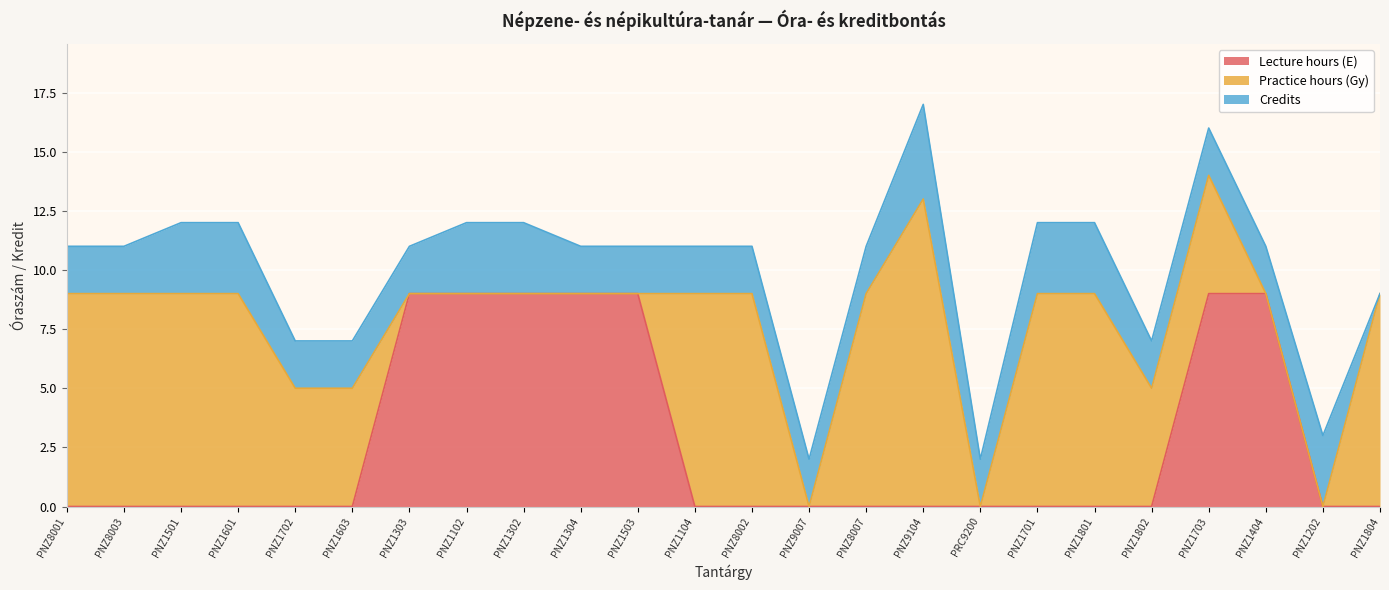

Reading right to left, extract all data points from this chart.

Lecture hours (E): PNZ1804=0	PNZ1202=0	PNZ1404=9	PNZ1703=9	PNZ1802=0	PNZ1801=0	PNZ1701=0	PRC9200=0	PNZ9104=0	PNZ8007=0	PNZ9007=0	PNZ8002=0	PNZ1104=0	PNZ1503=9	PNZ1304=9	PNZ1302=9	PNZ1102=9	PNZ1303=9	PNZ1603=0	PNZ1702=0	PNZ1601=0	PNZ1501=0	PNZ8003=0	PNZ8001=0
Practice hours (Gy): PNZ1804=9	PNZ1202=0	PNZ1404=0	PNZ1703=5	PNZ1802=5	PNZ1801=9	PNZ1701=9	PRC9200=0	PNZ9104=13	PNZ8007=9	PNZ9007=0	PNZ8002=9	PNZ1104=9	PNZ1503=0	PNZ1304=0	PNZ1302=0	PNZ1102=0	PNZ1303=0	PNZ1603=5	PNZ1702=5	PNZ1601=9	PNZ1501=9	PNZ8003=9	PNZ8001=9
Credits: PNZ1804=0	PNZ1202=3	PNZ1404=2	PNZ1703=2	PNZ1802=2	PNZ1801=3	PNZ1701=3	PRC9200=2	PNZ9104=4	PNZ8007=2	PNZ9007=2	PNZ8002=2	PNZ1104=2	PNZ1503=2	PNZ1304=2	PNZ1302=3	PNZ1102=3	PNZ1303=2	PNZ1603=2	PNZ1702=2	PNZ1601=3	PNZ1501=3	PNZ8003=2	PNZ8001=2